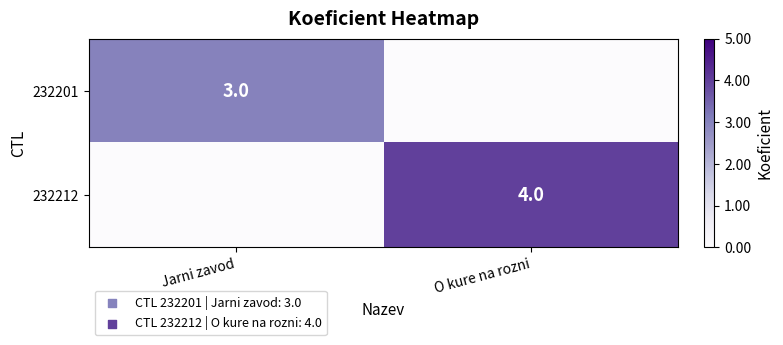

Is the value of 232212 at O kure na rozni greater than the value of 232201 at Jarni zavod?

Yes